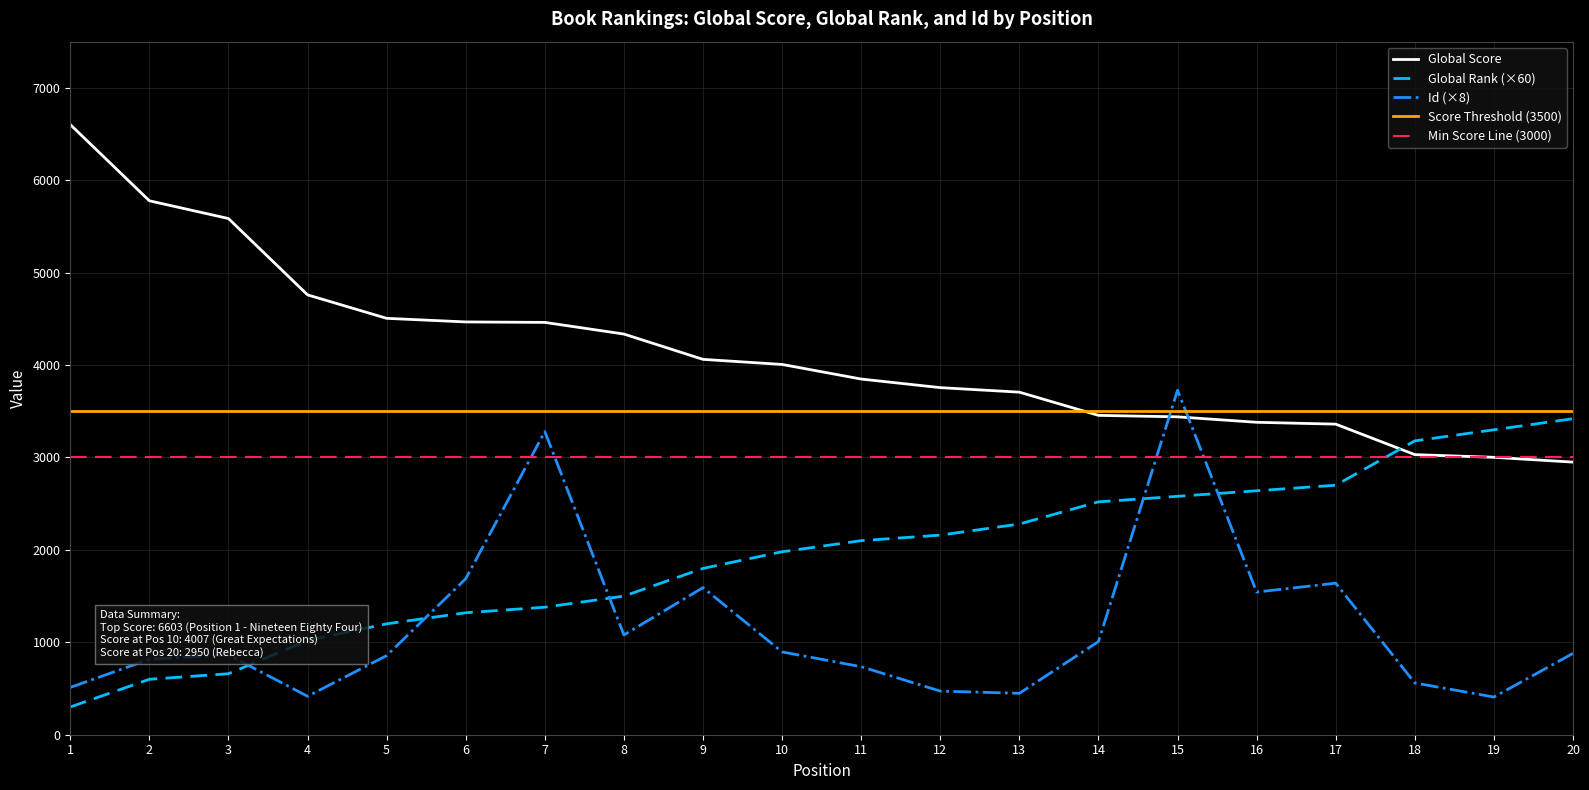

Rank the series by their maximum value, from lowest to highest.

Global Rank, Id, Global Score